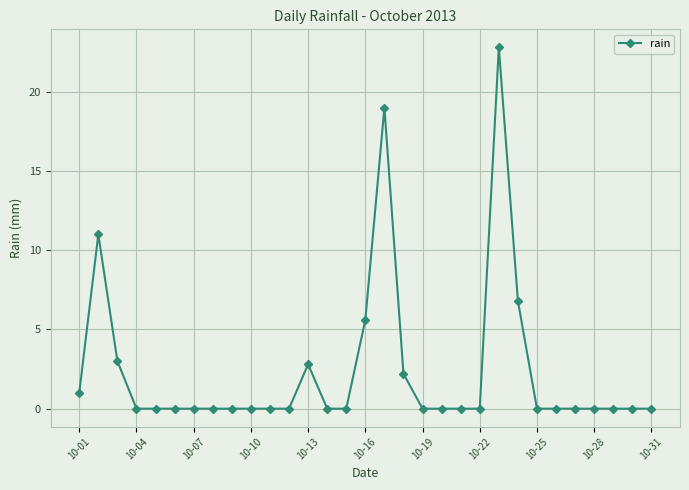

True or false: there are more than 0 points higher than both neighbors.

True